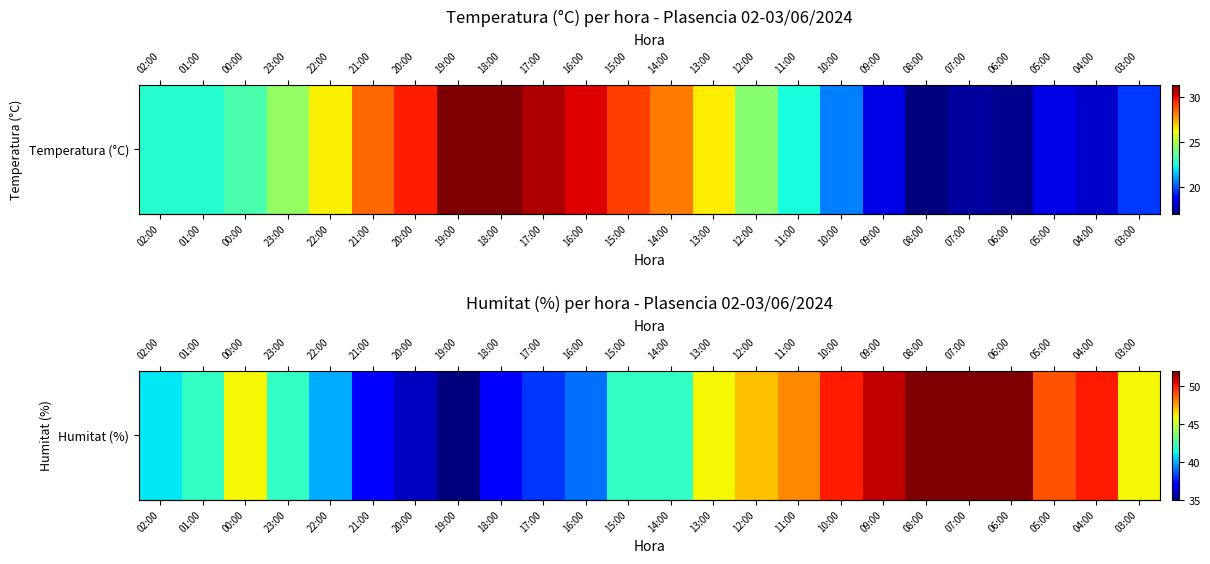

Approximately how many times larger is the value at 19:00 compared to 18:00?

0.9